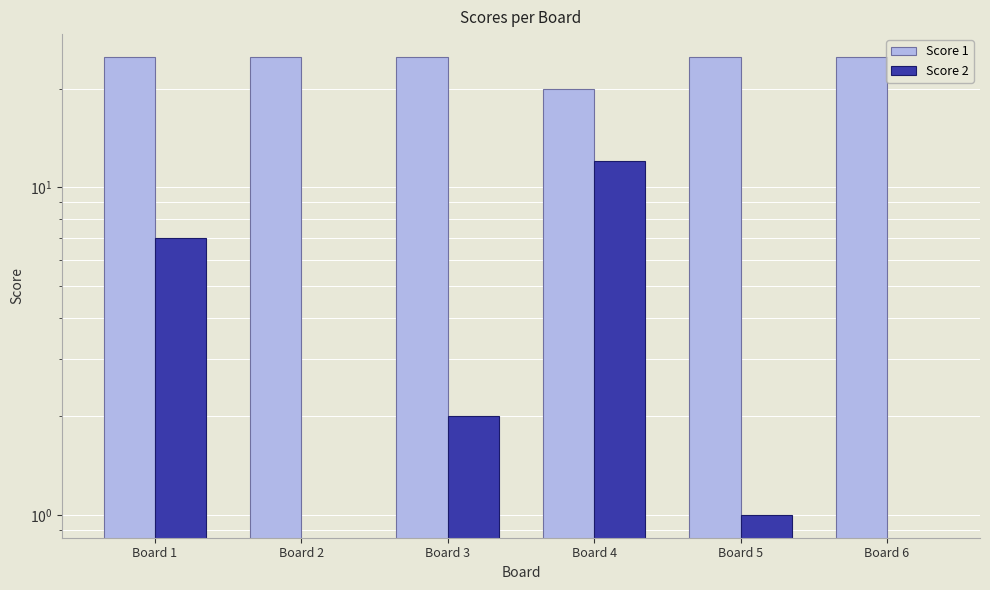

Is it true that Score 1 equals 41 at Board 3?

False